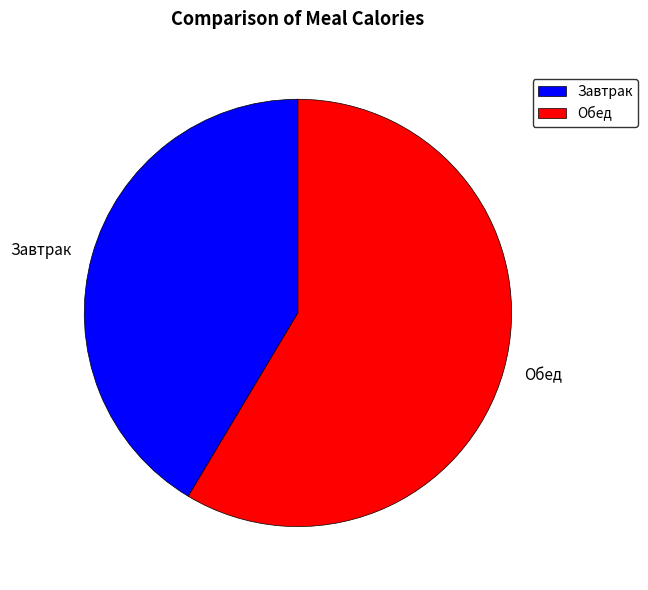

Which slice is the smallest?

Завтрак